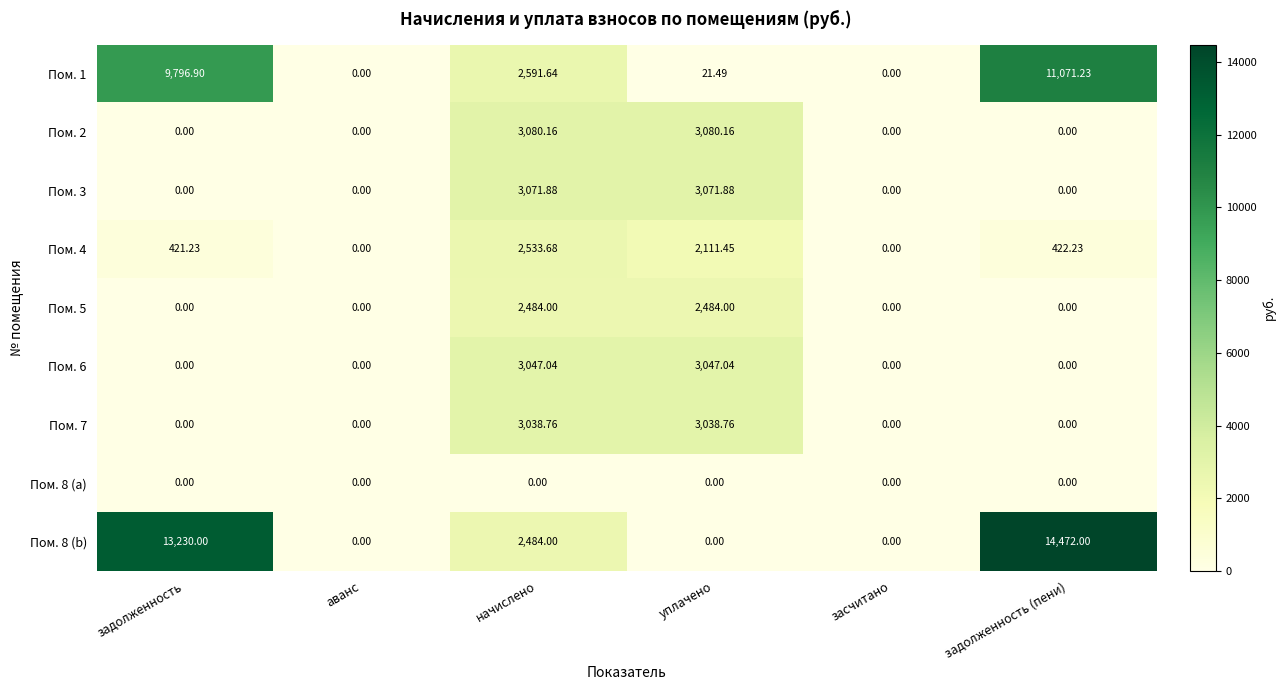

Which label corresponds to the largest value in the chart?

задолженность (пени)